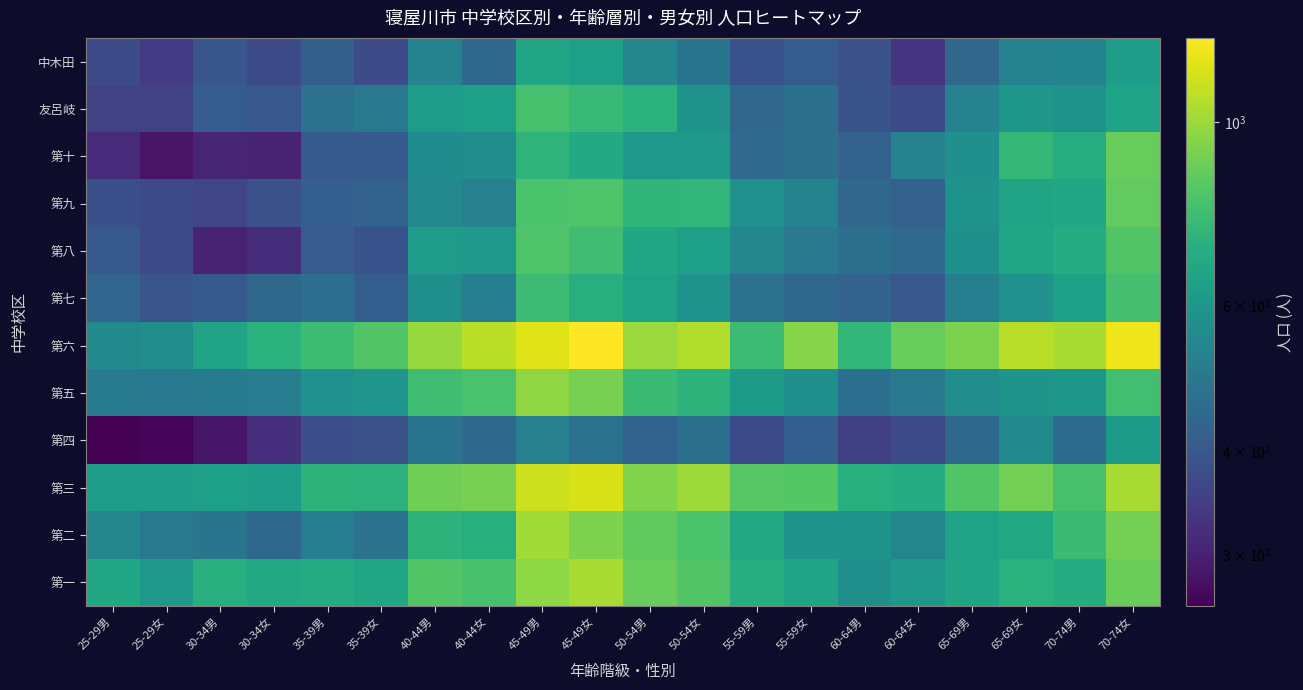

What is the spread (max minus min) of values at 40-44男?

514